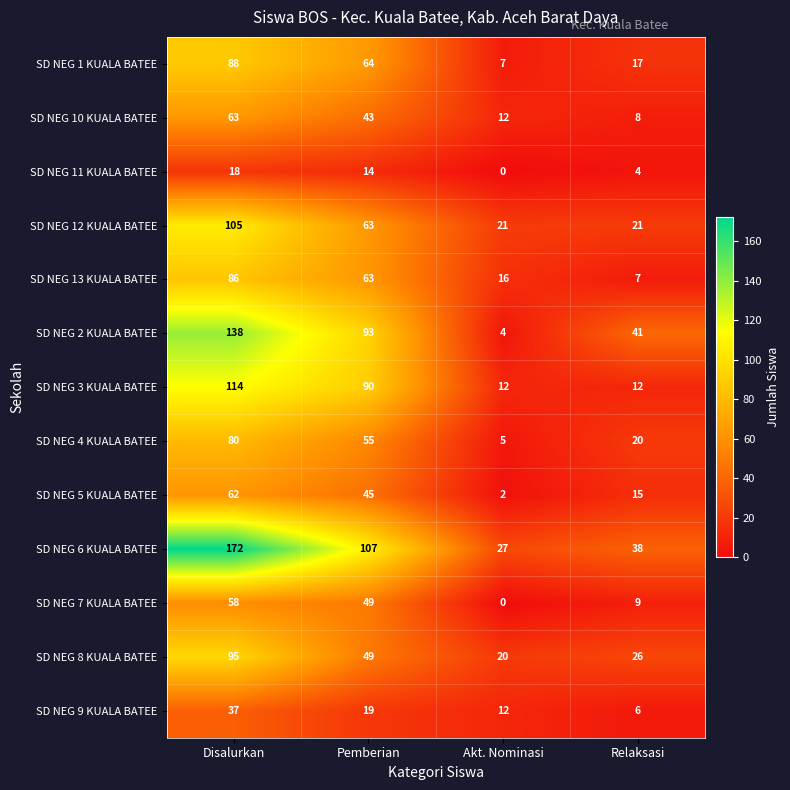

What is the difference between the SD NEG 4 KUALA BATEE values at Pemberian and Disalurkan?

25